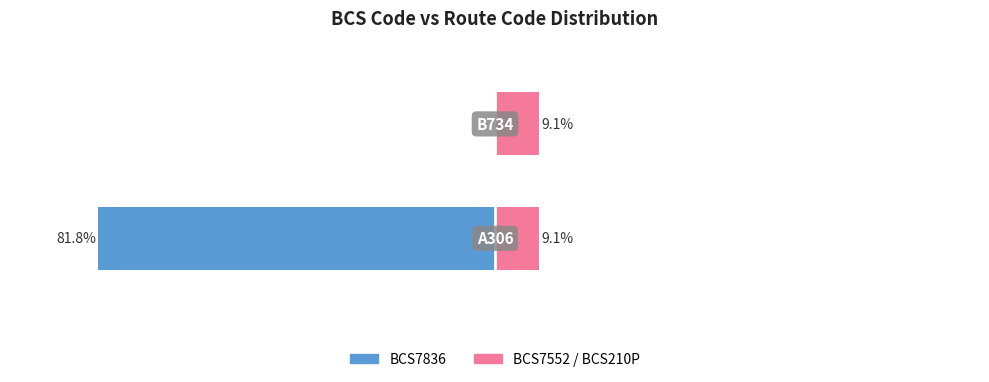

Does the chart contain stacked bars?

No